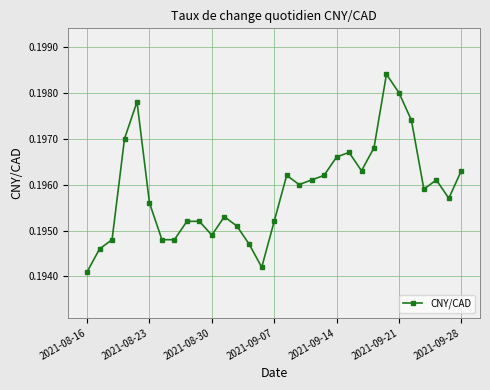

What is the sum of all values?

6.1